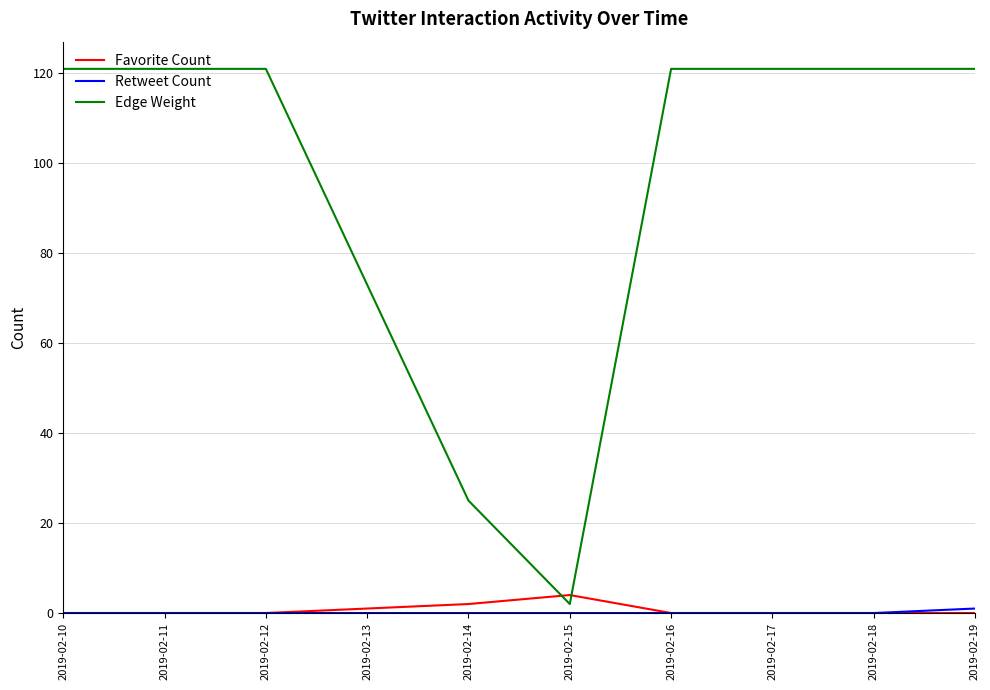

Which series has the widest spread of values?

Edge Weight